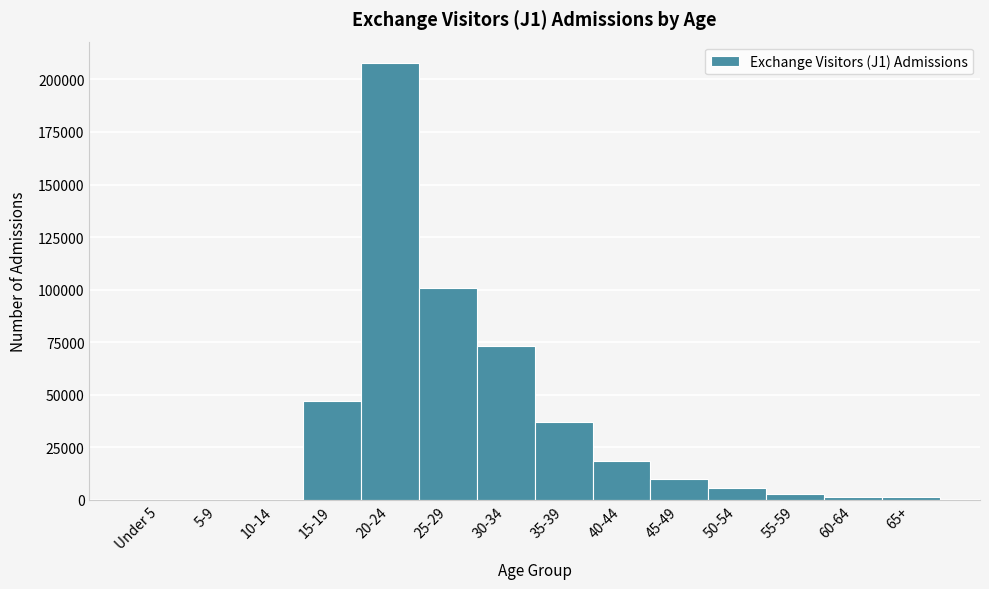

What is the change in value from 30-34 to 40-44?

-54322